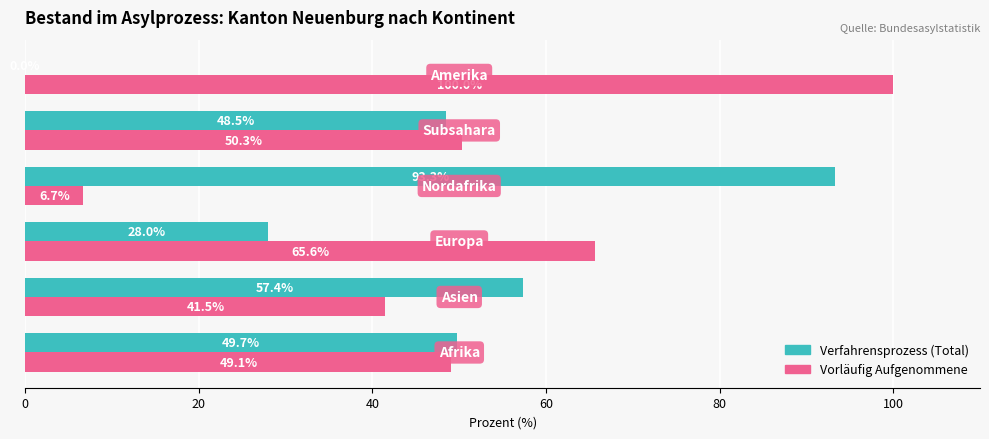

What is the greatest value displayed?

100.0